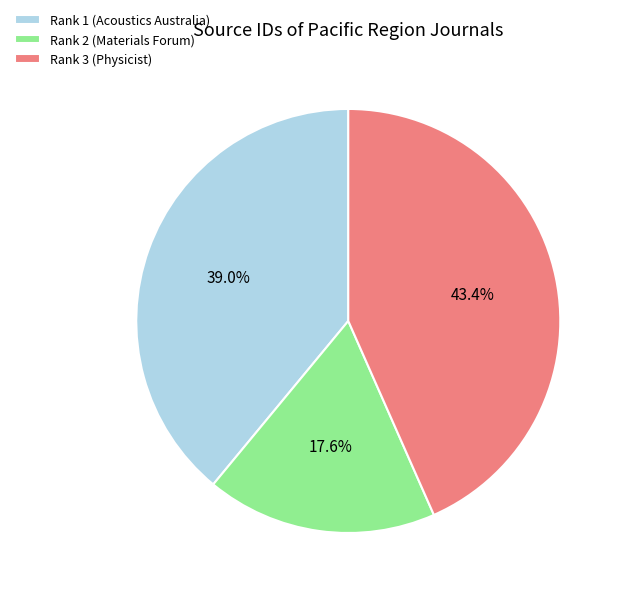

What is the ratio of the value at Rank 3 (Physicist) to the value at Rank 1 (Acoustics Australia)?

1.1